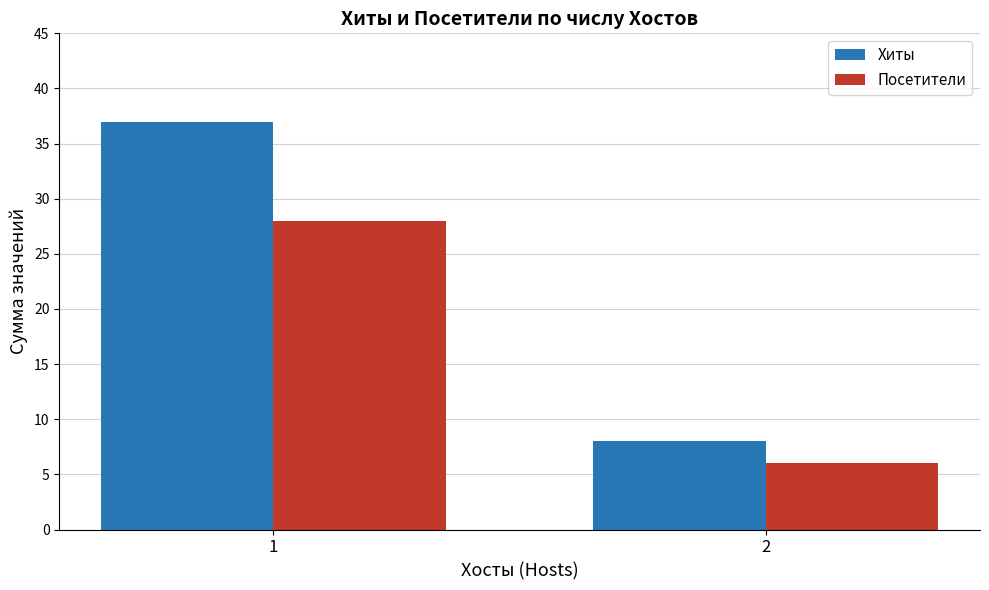

Which series has the widest spread of values?

Хиты